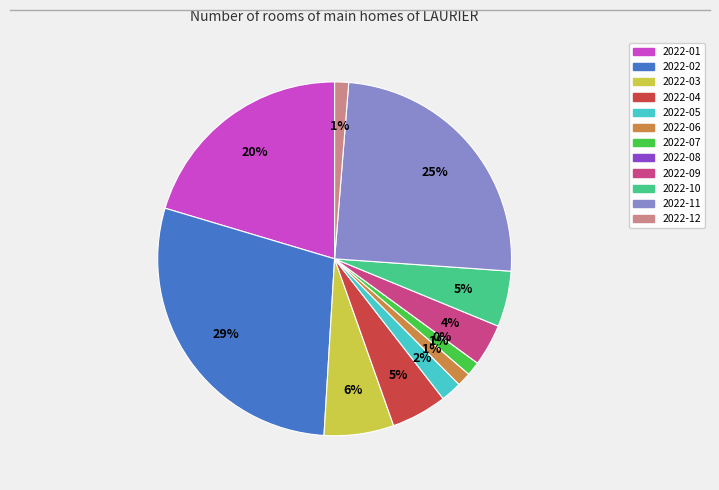

The 2022-11 slice represents 39% of the pie. True or false?

False